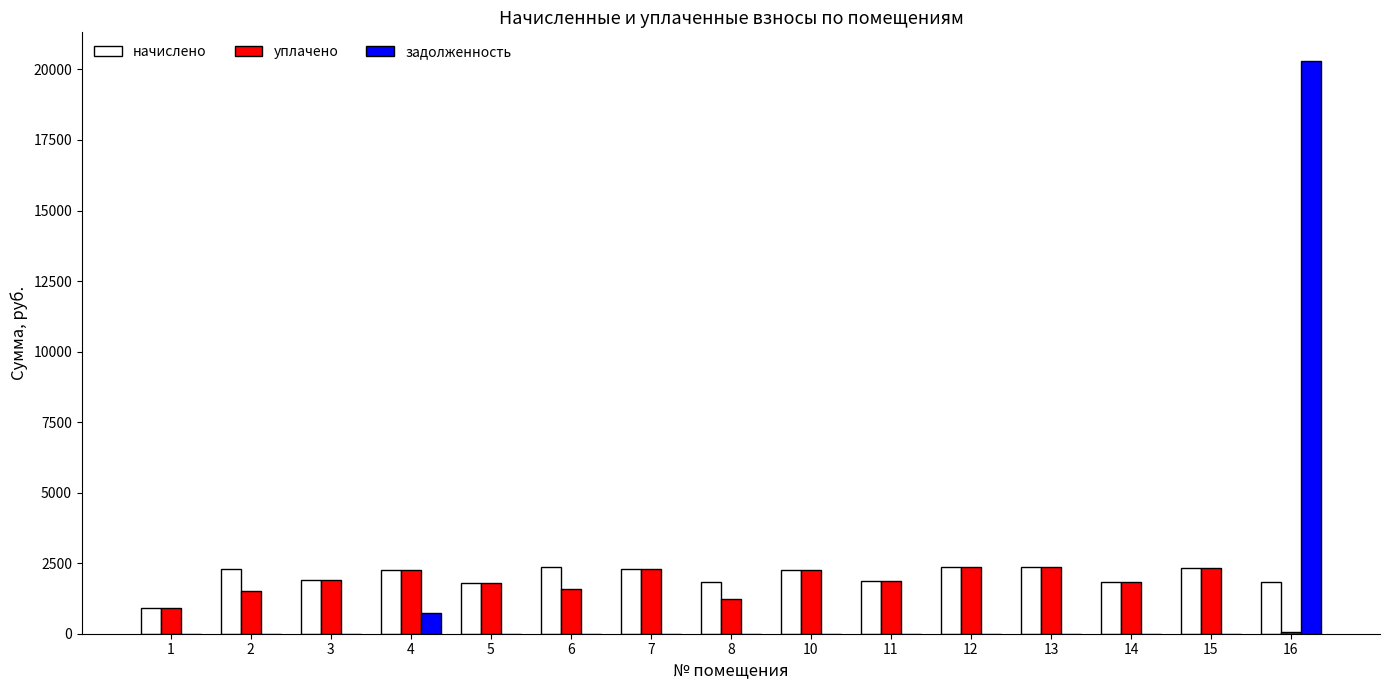

What is the maximum value shown in the chart?

20300.2